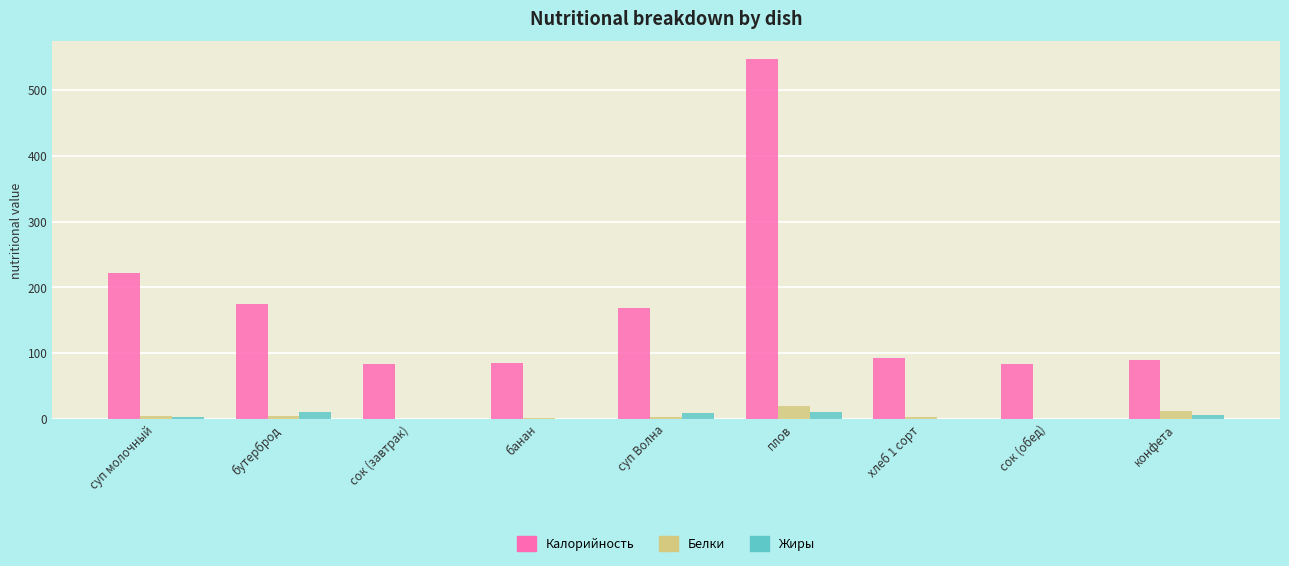

Which series has the widest spread of values?

Калорийность